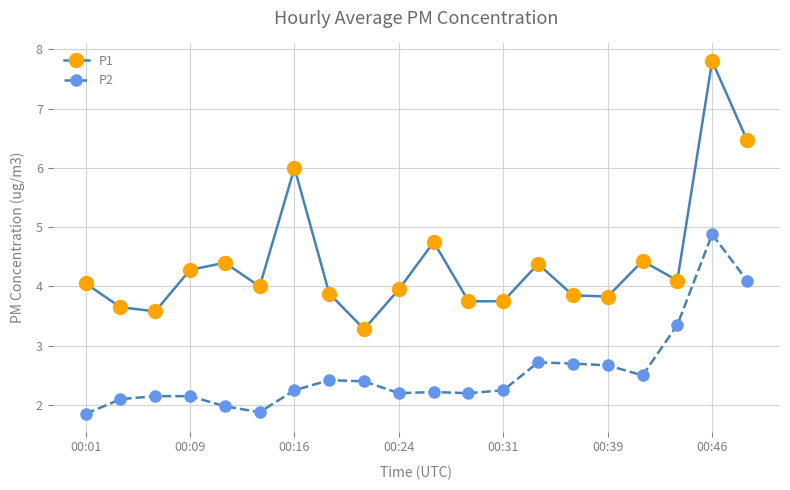

True or false: P1 and P2 intersect in this chart.

False